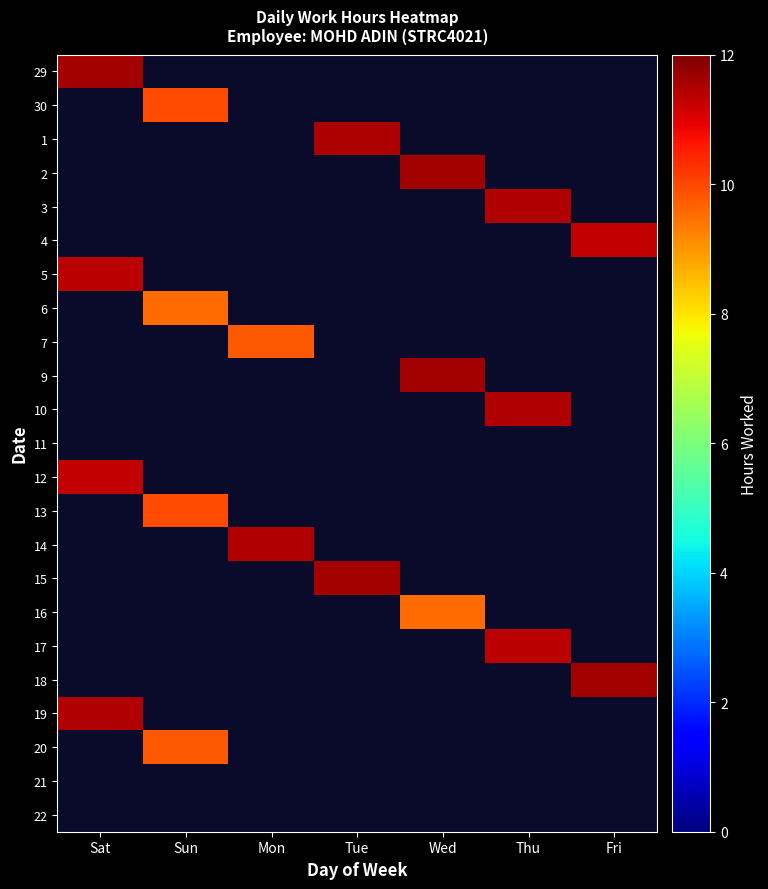

Is the value of 1 at Sat greater than the value of 9 at Sat?

No